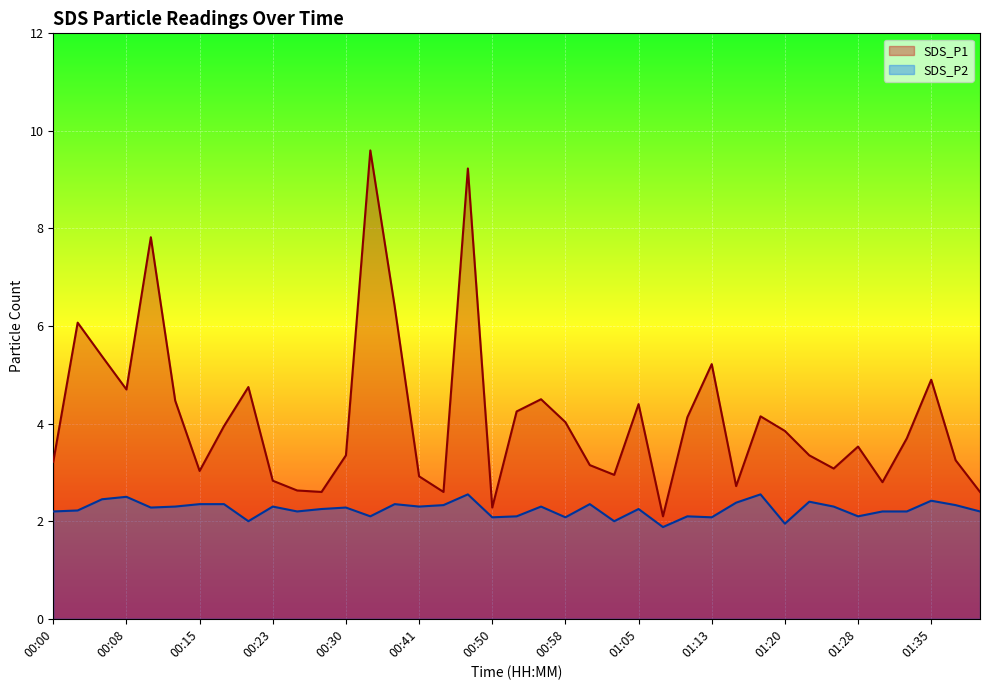

At which label is SDS_P2 closest to 2?

00:20